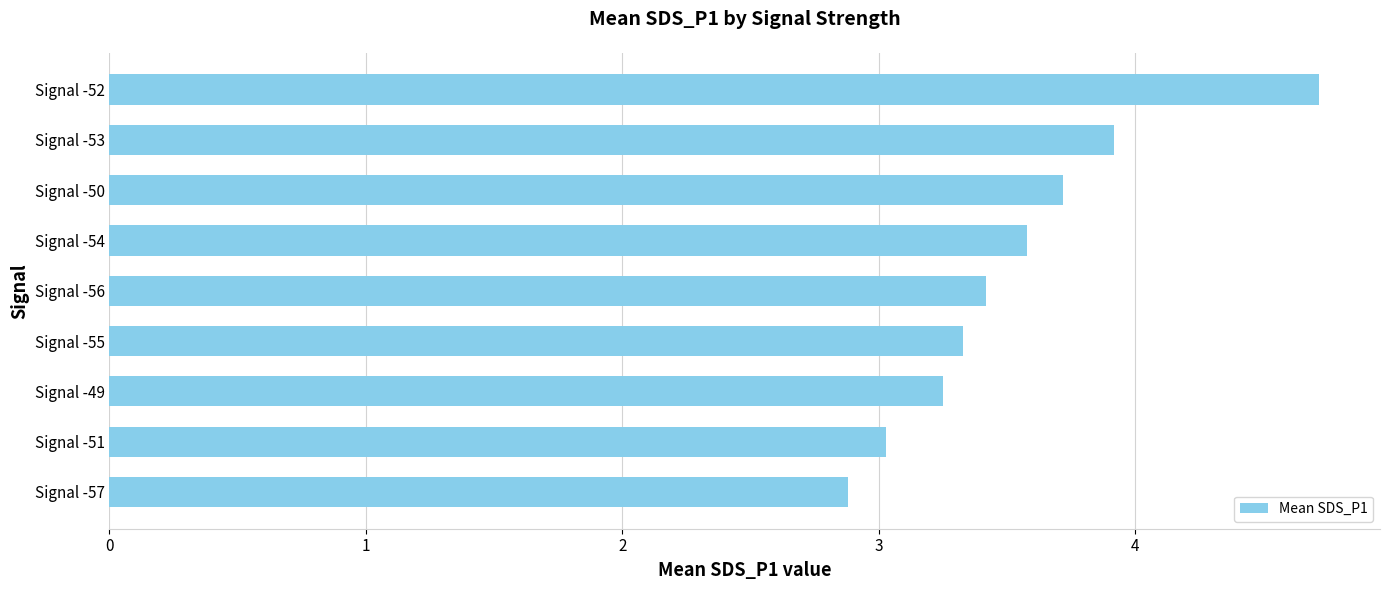

What is the minimum value shown in the chart?

2.9